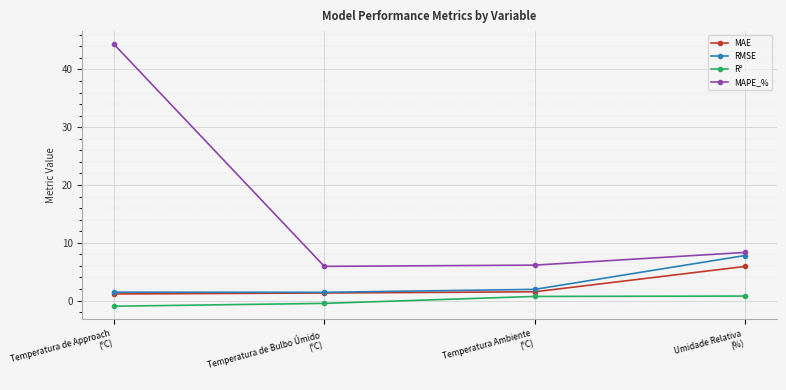

True or false: RMSE has more than 1 points higher than both neighbors.

False